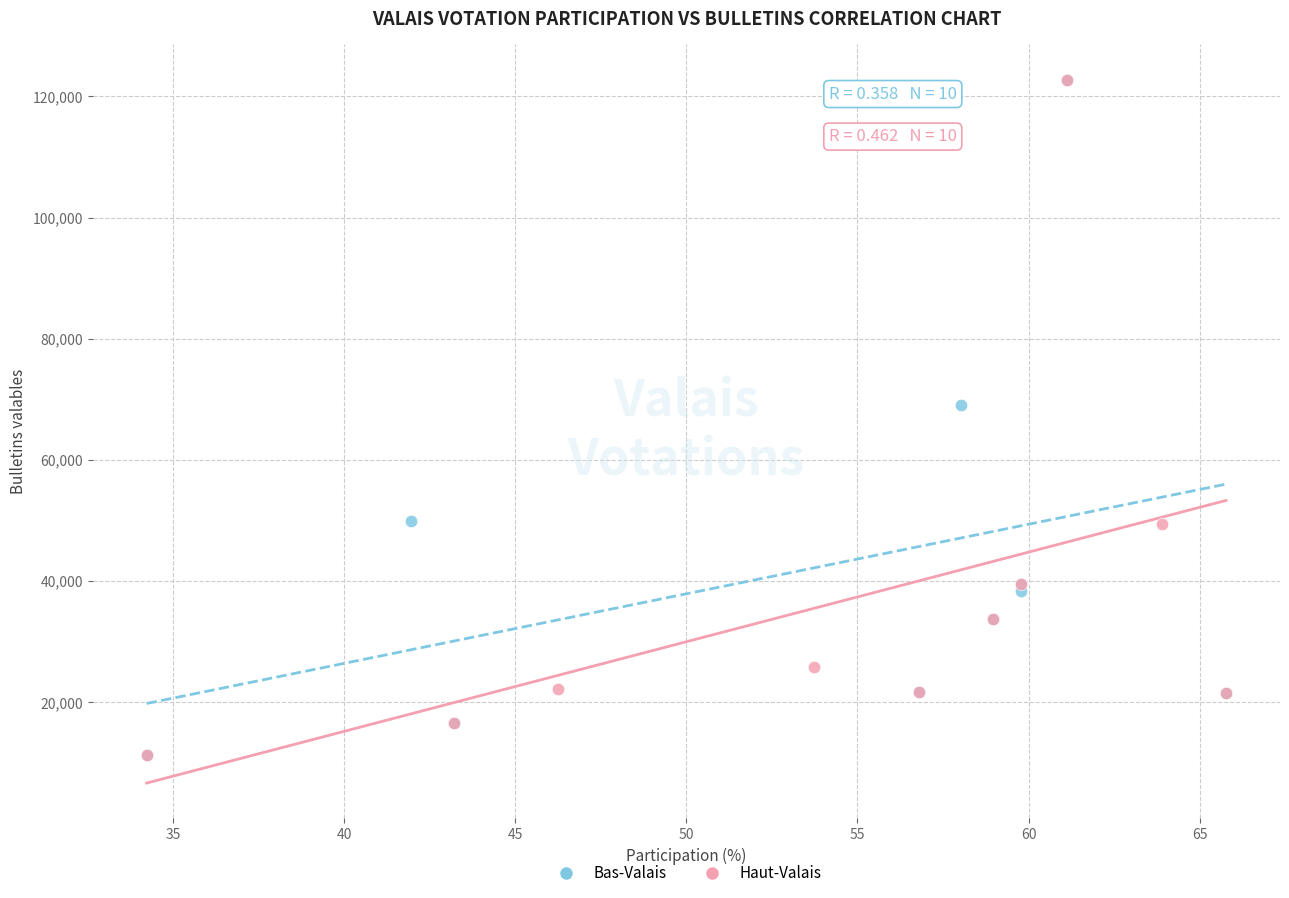

What are all the series names shown in the legend?

Bas-Valais, Haut-Valais